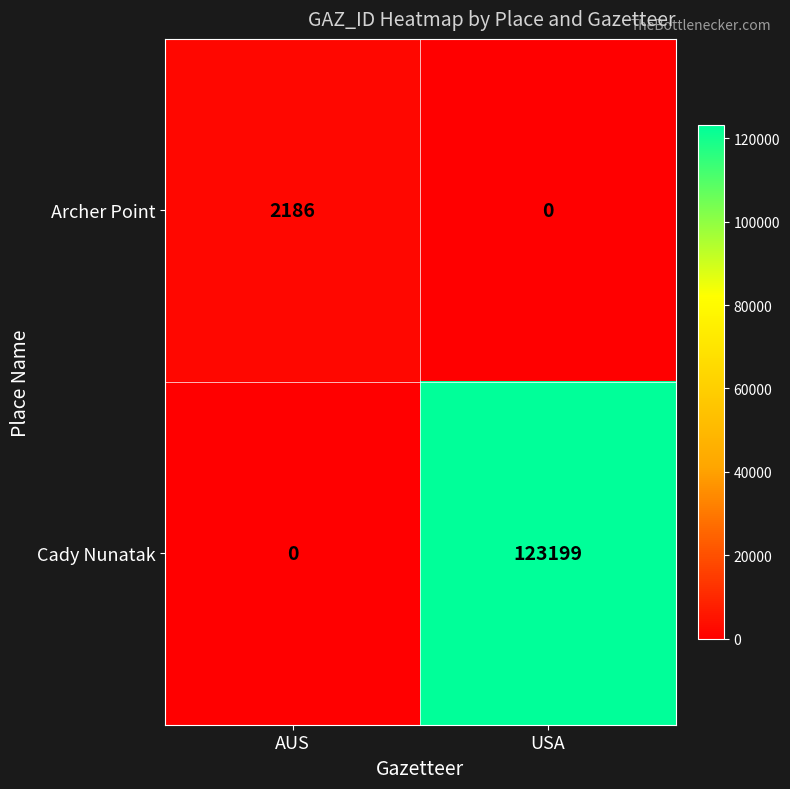

Reading right to left, list all the values displayed in this chart.

Archer Point: 0	2186
Cady Nunatak: 123199	0